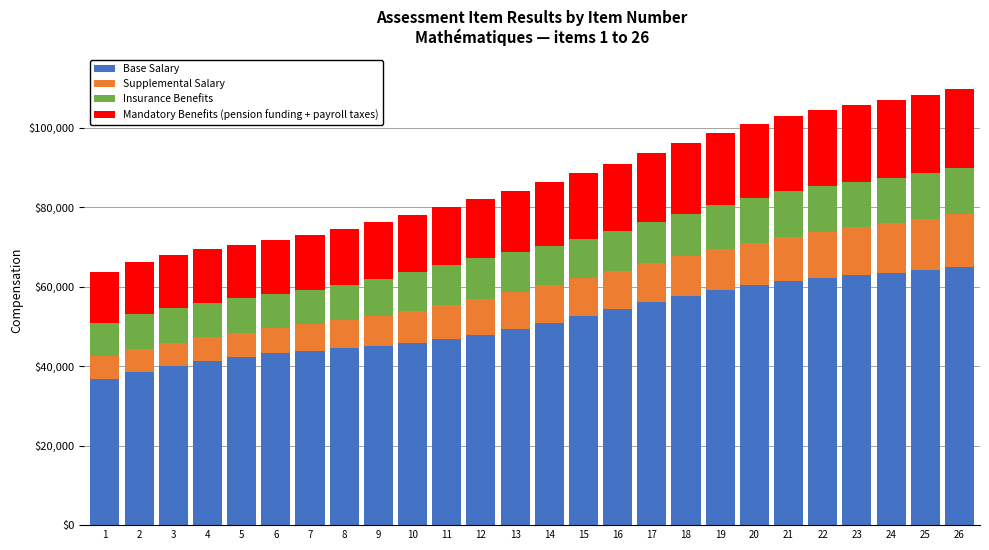

What is the sum of all Base Salary values?

1336354